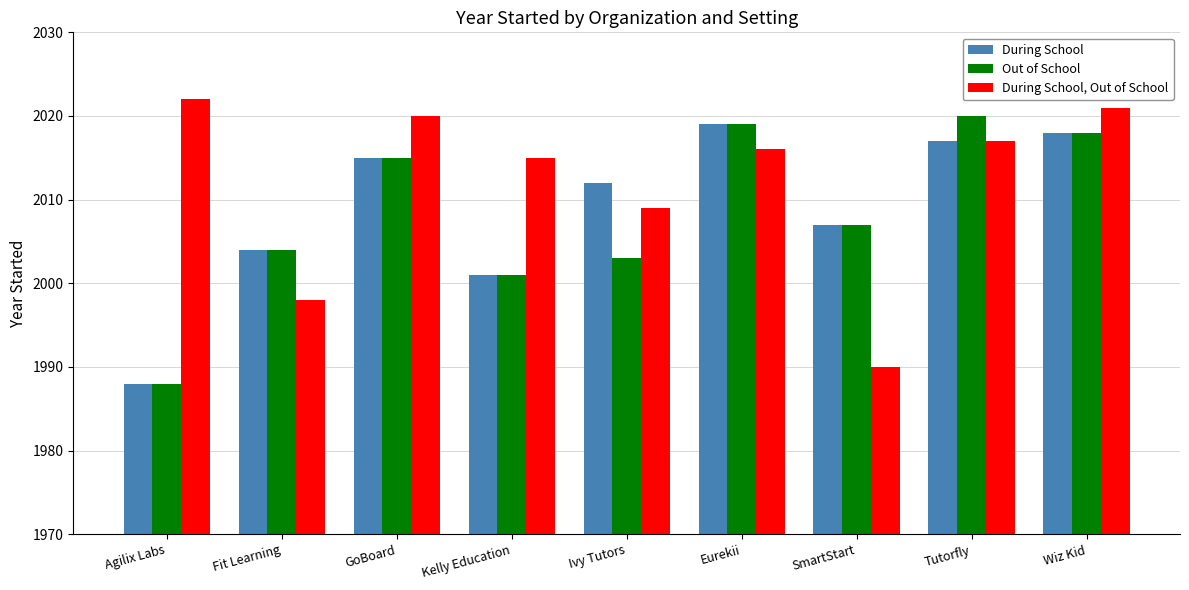

Where does the Out of School series first go above 2007?

GoBoard